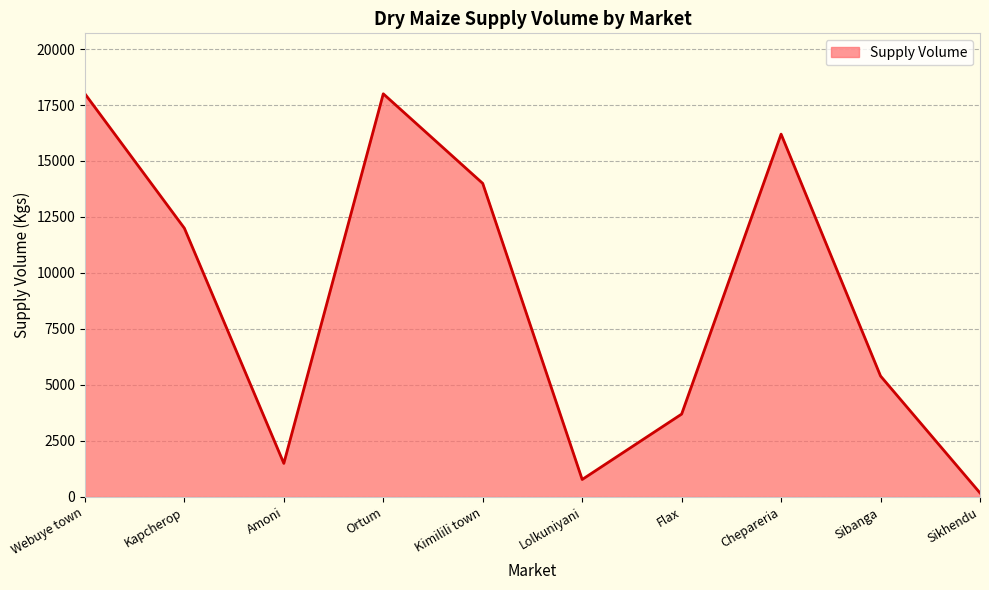

How many categories are shown in the chart?

10